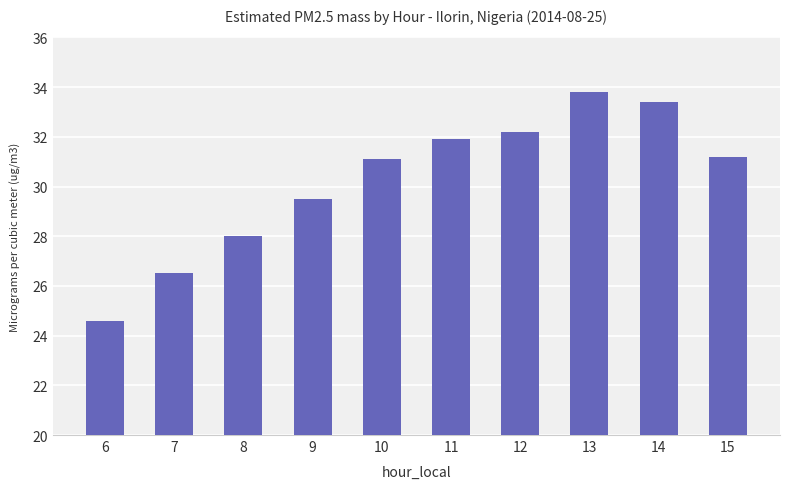

What is the difference between the second highest and second lowest values?

6.9